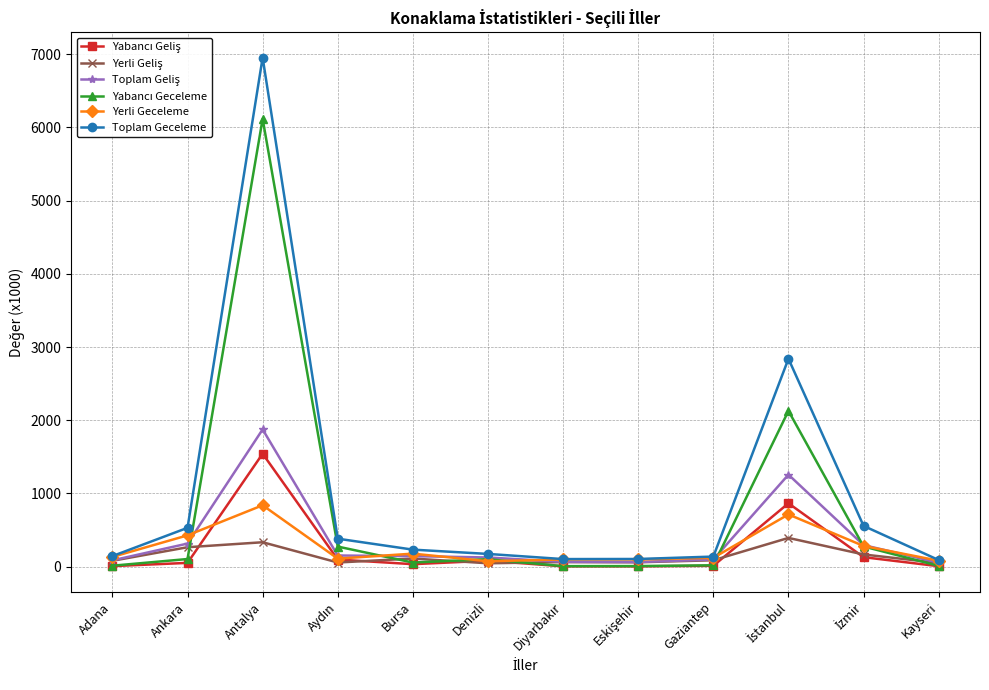

Which label corresponds to the largest value in the chart?

Antalya